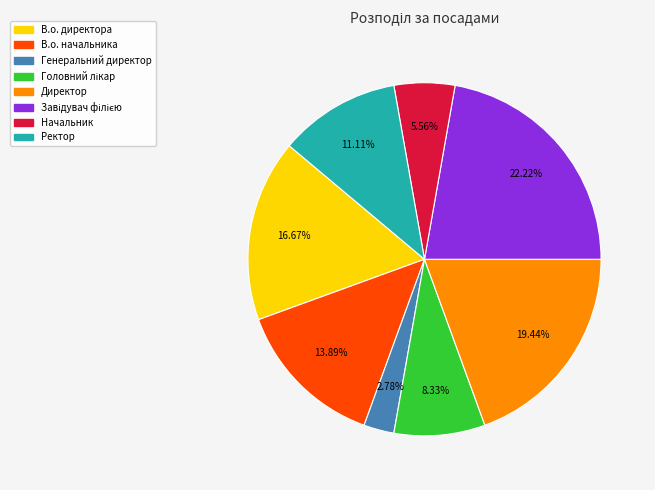

Approximately how many times larger is the value at Ректор compared to В.о. директора?

0.7